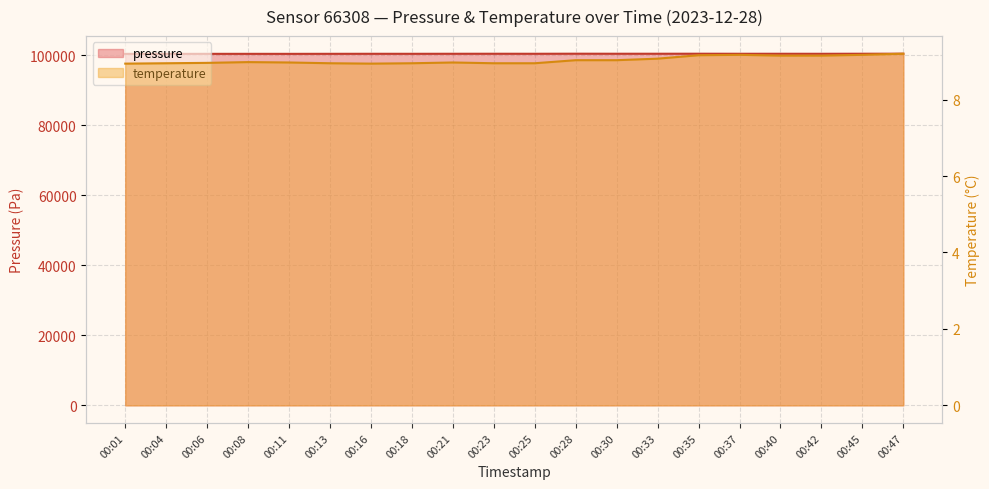

True or false: pressure and temperature intersect in this chart.

False